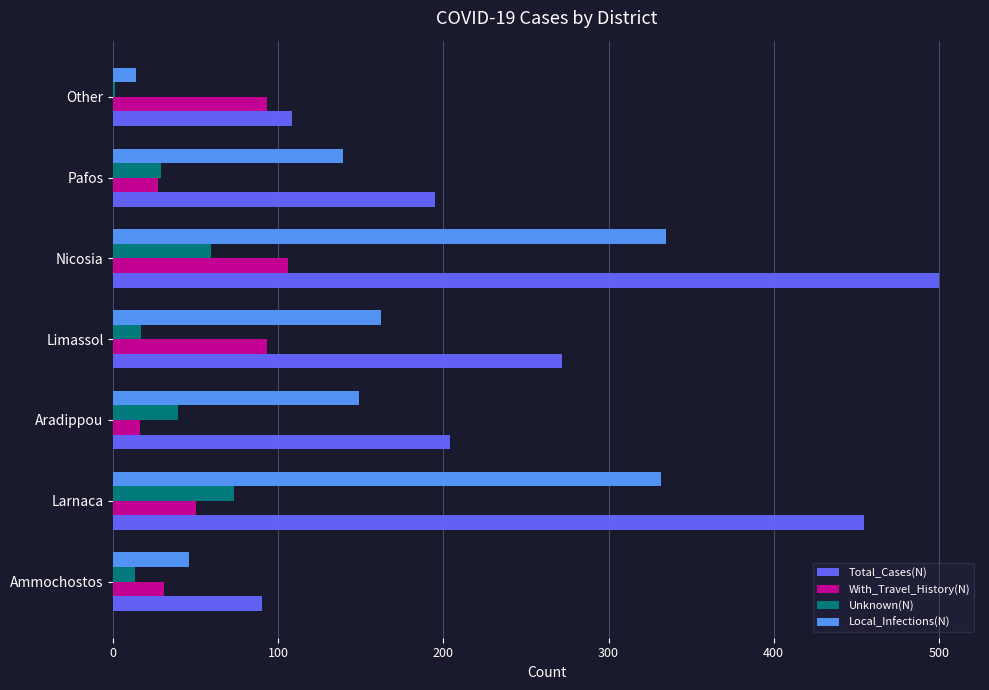

At which label is Total_Cases(N) closest to 295?

Limassol